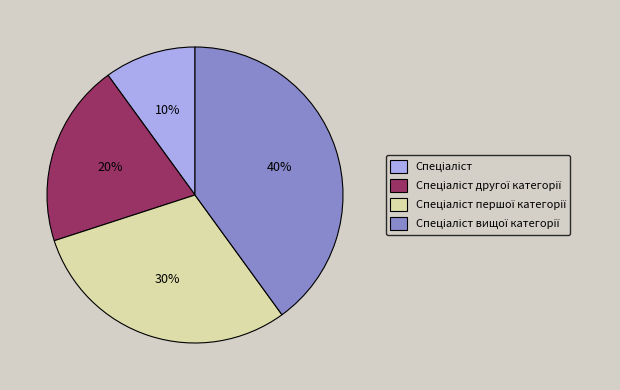

Does any single category account for the majority?

No